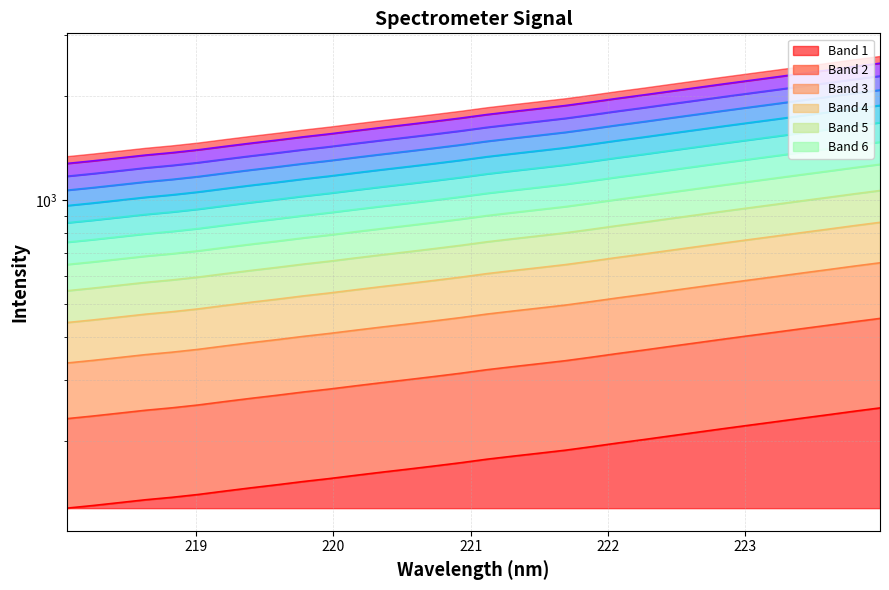

At which label is the value closest to 1420?

221.6902